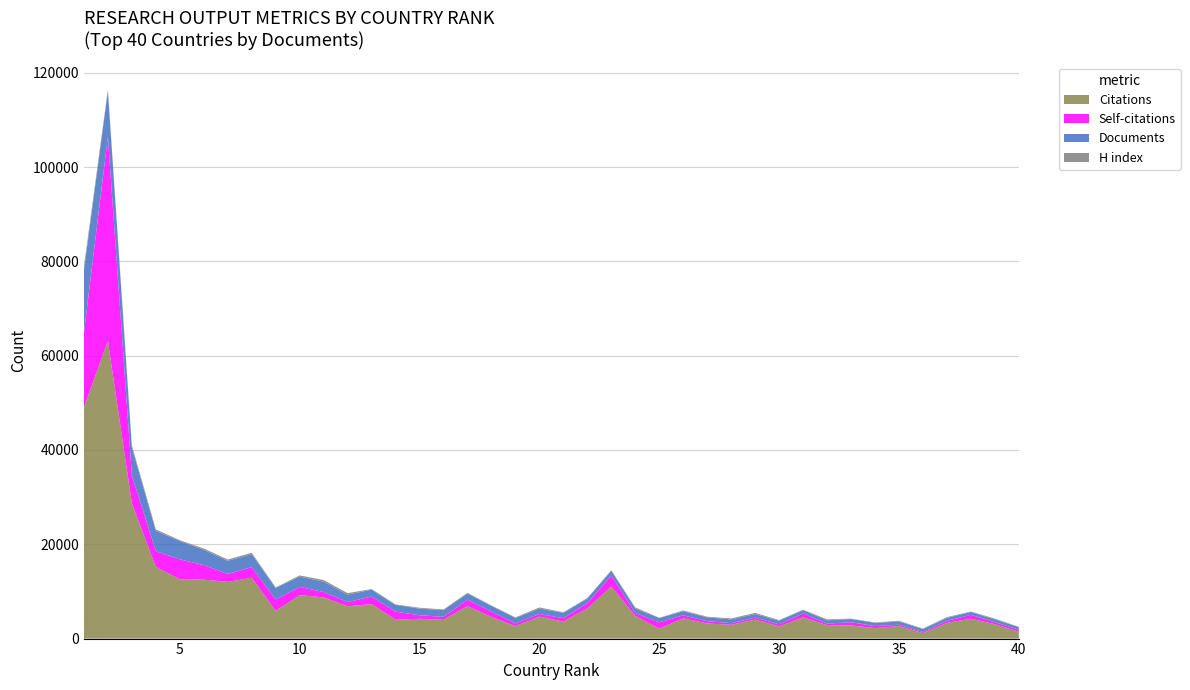

Reading left to right, list all the values displayed in this chart.

Citations: 1=49015	2=63122	3=28694	4=15211	5=12558	6=12494	7=12019	8=12897	9=5860	10=9222	11=8723	12=6848	13=7299	14=3996	15=4209	16=3971	17=6883	18=4578	19=2640	20=4660	21=3604	22=6384	23=11043	24=4812	25=2102	26=4294	27=3208	28=2923	29=4037	30=2574	31=4500	32=2848	33=2800	34=2218	35=2636	36=1166	37=3312	38=4217	39=3043	40=1471
Self-citations: 1=15833	2=43330	3=5924	4=3328	5=4250	6=3097	7=1673	8=2267	9=2474	10=1718	11=1164	12=903	13=1616	14=1720	15=732	16=641	17=1365	18=1170	19=578	20=557	21=718	22=1126	23=2349	24=604	25=1339	26=634	27=483	28=343	29=405	30=466	31=816	32=338	33=662	34=434	35=300	36=209	37=437	38=825	39=419	40=401
Documents: 1=13223	2=9698	3=5912	4=4305	5=3884	6=3257	7=2802	8=2752	9=2419	10=2215	11=2186	12=1573	13=1464	14=1440	15=1422	16=1416	17=1310	18=1189	19=1158	20=1154	21=1132	22=1005	23=1002	24=956	25=922	26=874	27=819	28=800	29=765	30=748	31=721	32=692	33=689	34=684	35=664	36=645	37=635	38=596	39=592	40=543
H index: 1=851	2=259	3=459	4=311	5=175	6=252	7=275	8=289	9=93	10=242	11=339	12=319	13=125	14=89	15=174	16=157	17=154	18=79	19=126	20=236	21=122	22=88	23=105	24=239	25=52	26=166	27=134	28=208	29=245	30=135	31=95	32=197	33=76	34=87	35=172	36=103	37=166	38=93	39=186	40=77